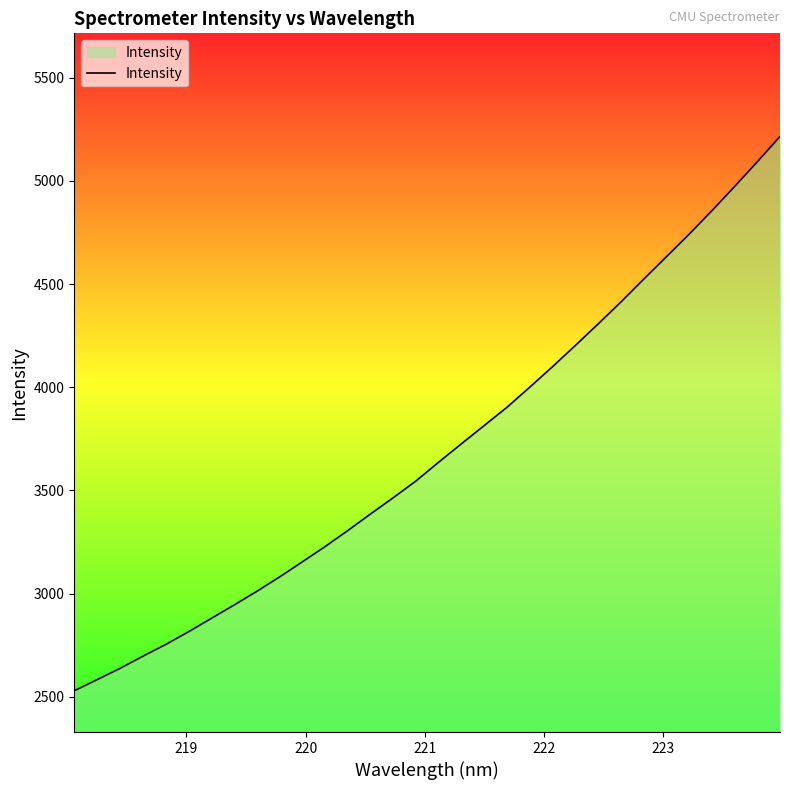

What is the maximum value shown in the chart?

5214.7